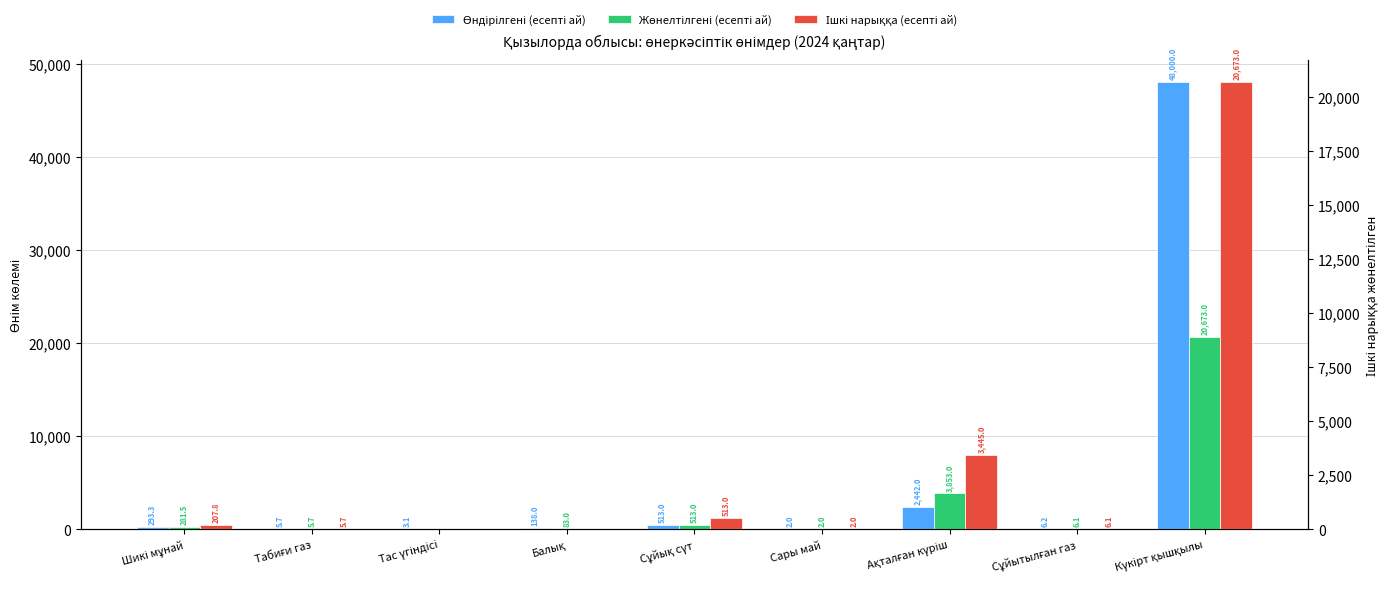

At which label does Жөнелтілгені (есепті ай) reach its peak?

Күкірт қышқылы